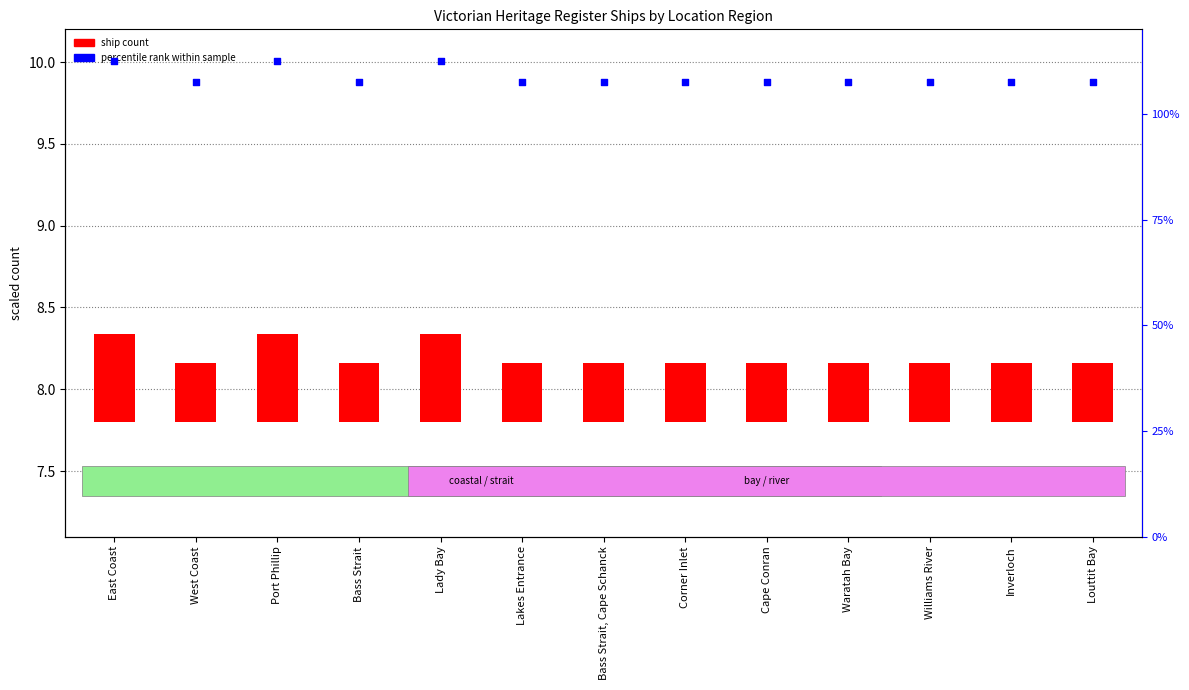

Which series contains the lowest Y value?

ship count